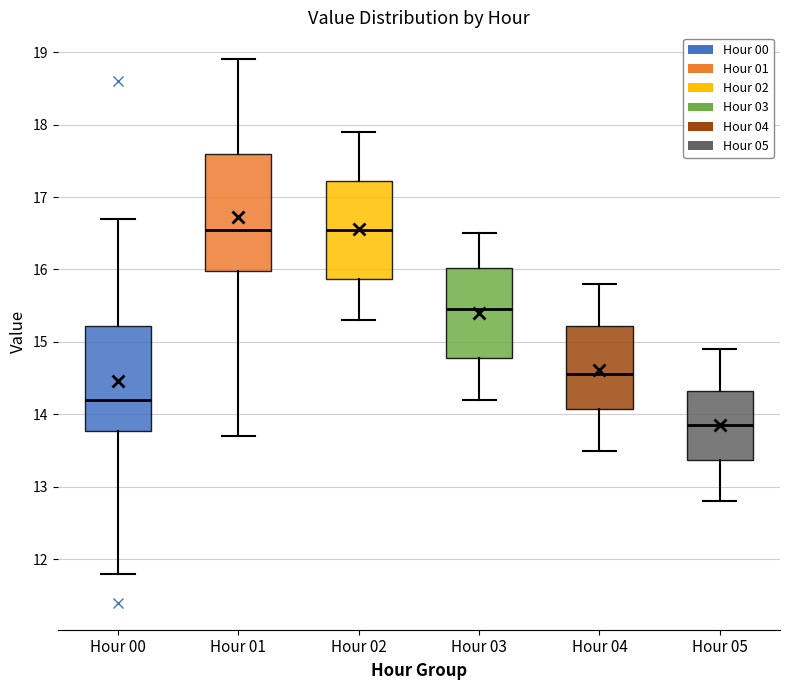

Which box's median line is the lowest?

Hour 05